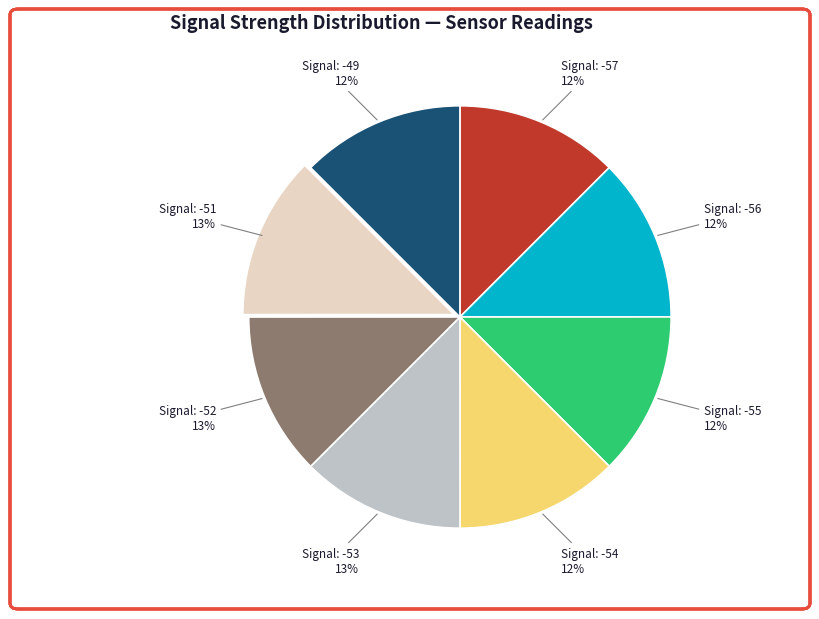

How many segments does this pie chart have?

8